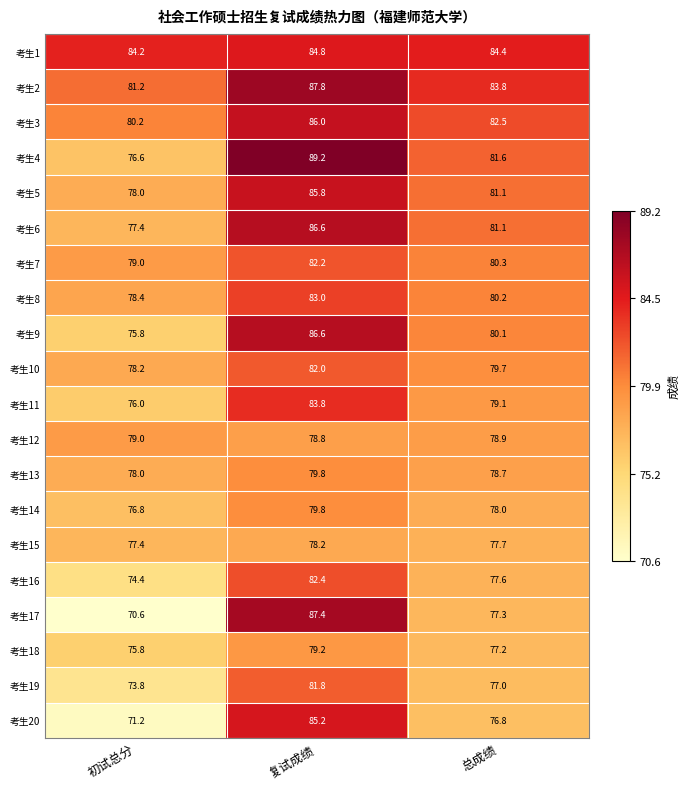

The 考生13 series shows 49.8 at 总成绩. True or false?

False